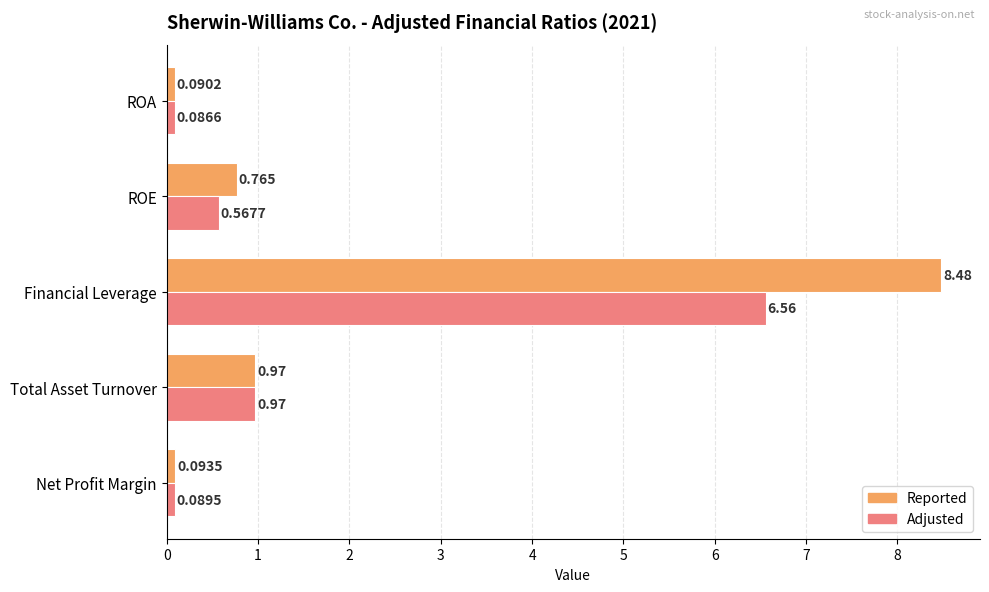

Is the value of Reported at Financial Leverage greater than the value of Adjusted at Net Profit Margin?

Yes